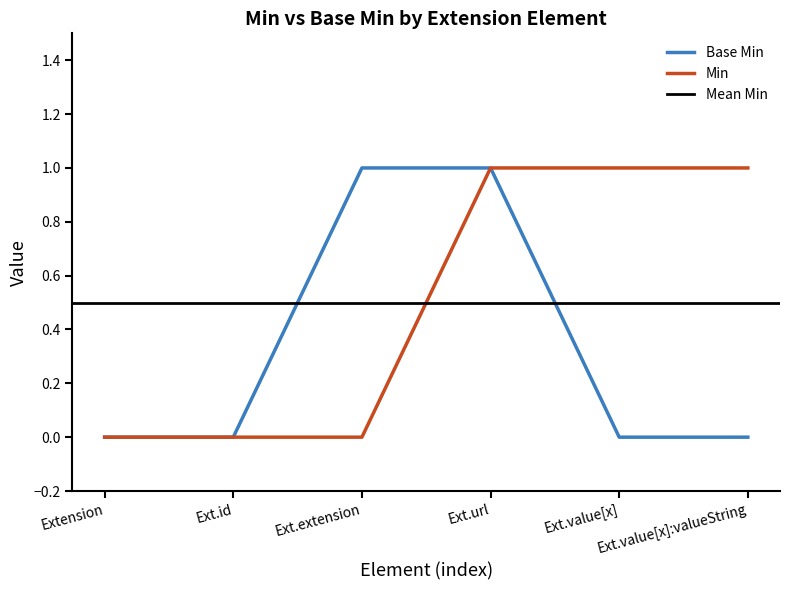

How many data points does each series have?

6